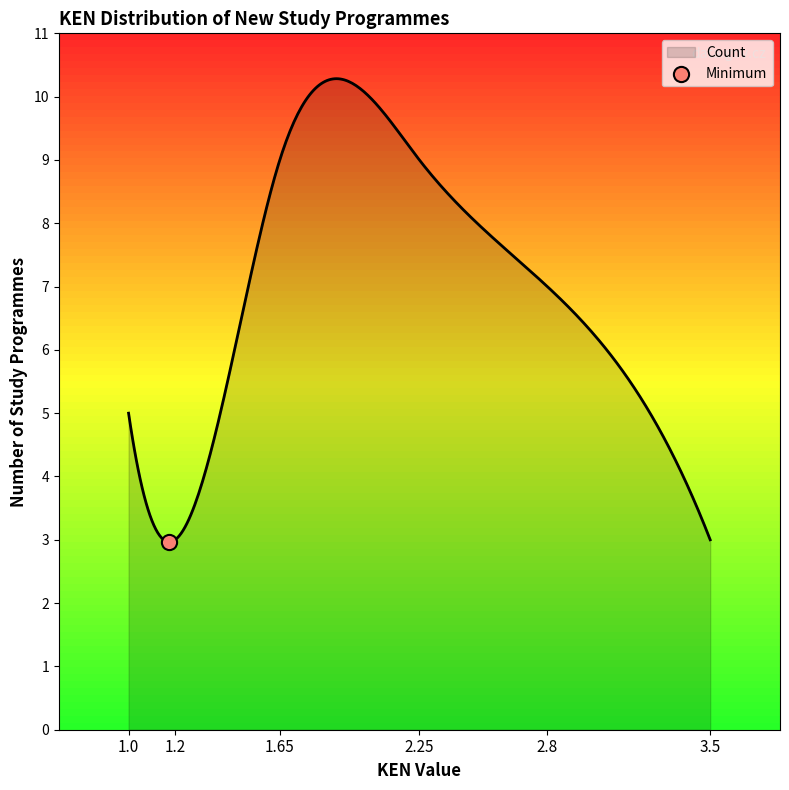

What is the difference between the maximum and minimum values?

7.3